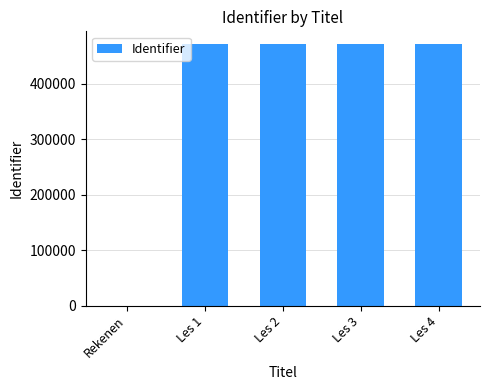

Approximately how many times larger is the value at Les 1 compared to Les 2?

1.0